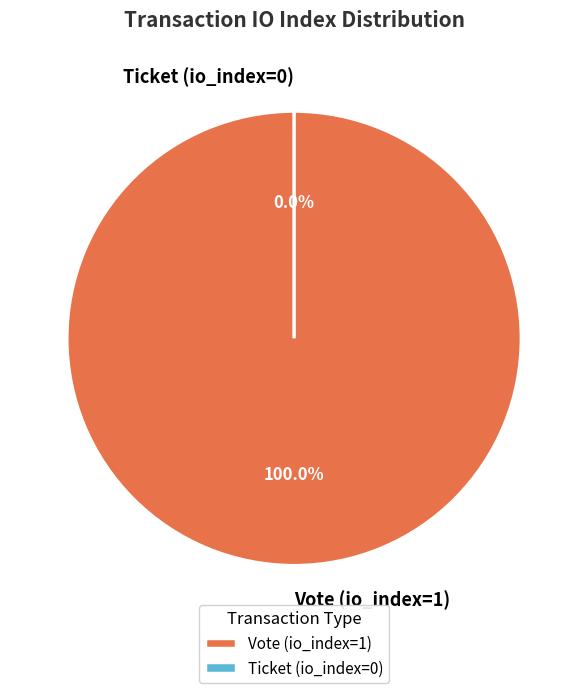

Which slice is the smallest?

Ticket (io_index=0)